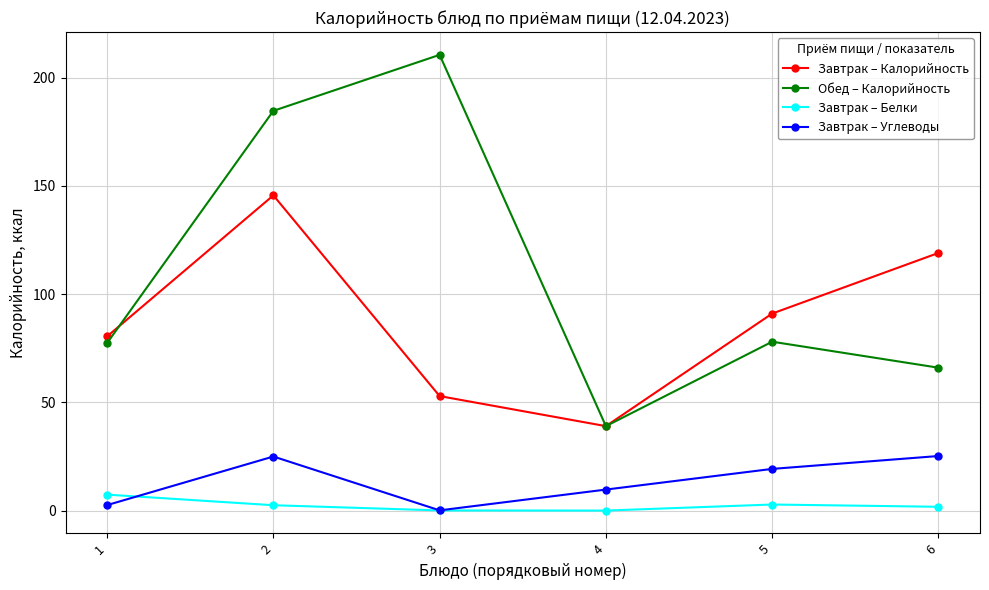

What is the sum of the Обед – Калорийность values at 3 and 1?

287.9